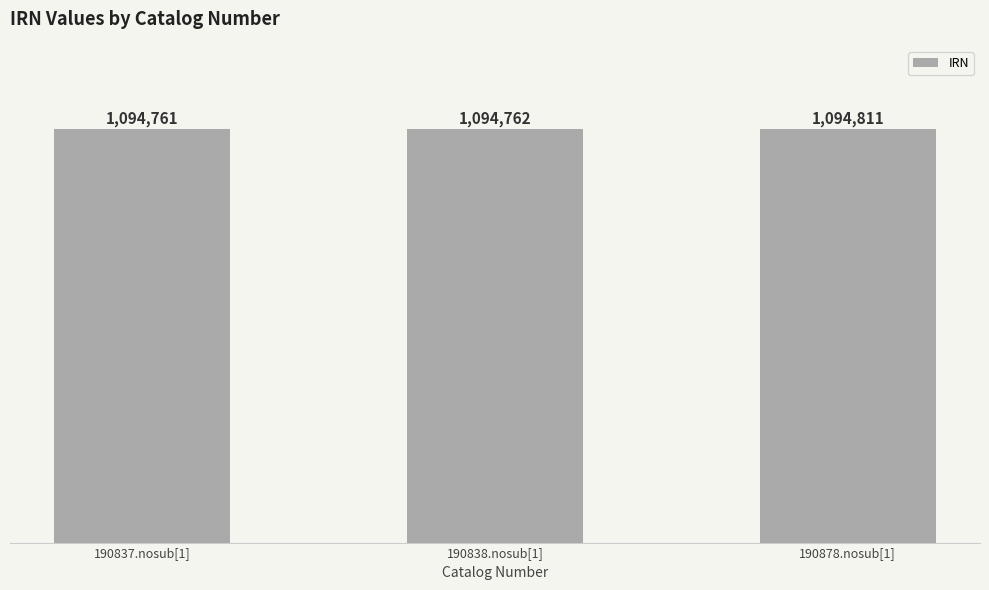

Between 190878.nosub[1] and 190838.nosub[1], which is larger?

190878.nosub[1]